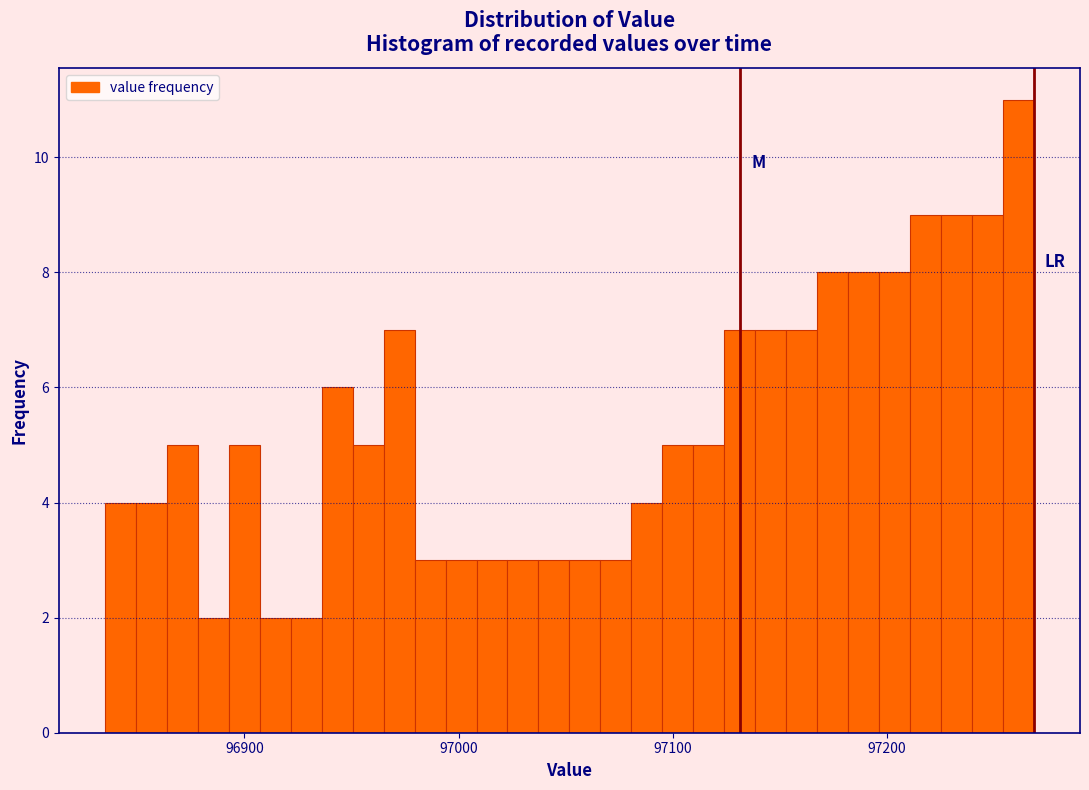

Read against the x-axis, roughly where is the centre of the tallest bar?

97260